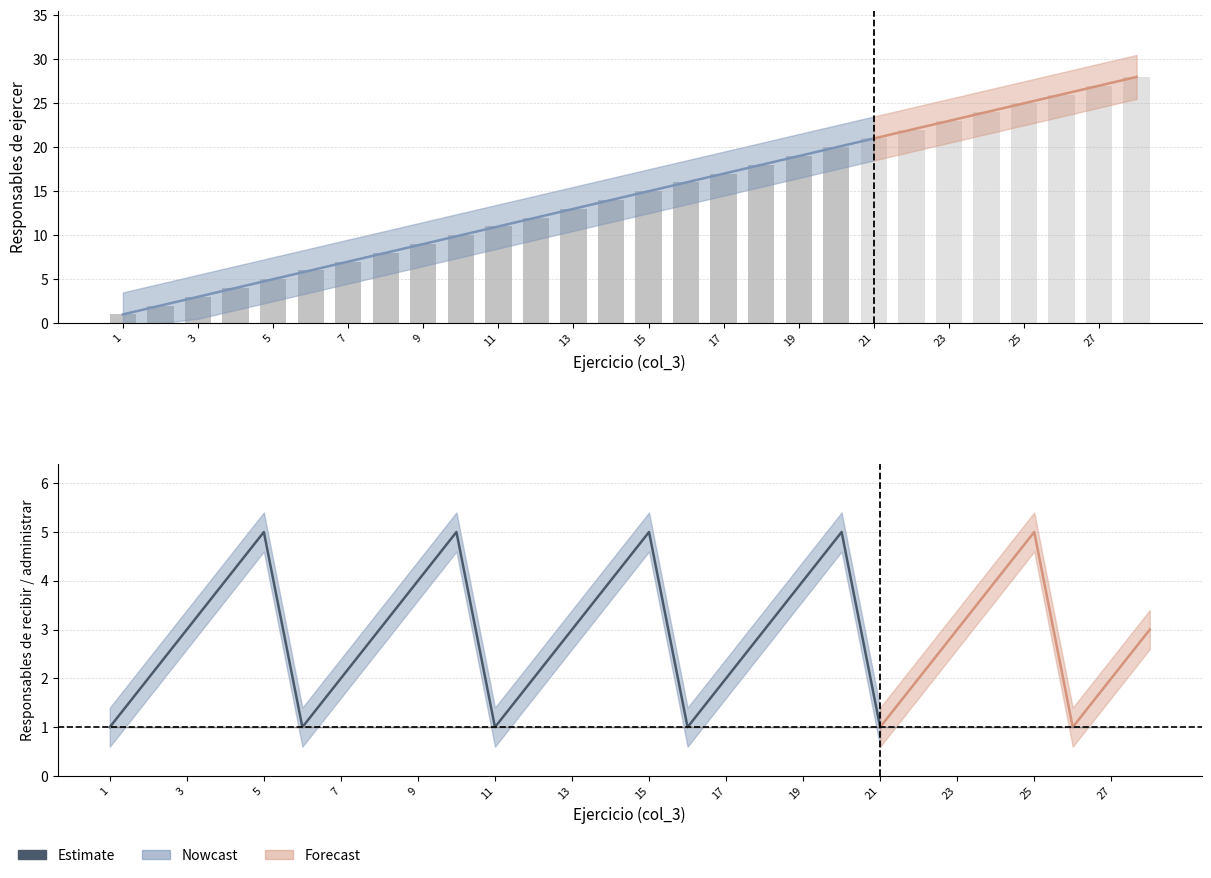

Reading left to right, extract all data points from this chart.

Responsables de recibir los ingresos: 1	2	3	4	5	1	2	3	4	5	1	2	3	4	5	1	2	3	4	5	1	2	3	4	5	1	2	3
Responsables de administrar los ingresos: 1	1	1	1	1	1	1	1	1	1	1	1	1	1	1	1	1	1	1	1	1	1	1	1	1	1	1	1
Responsables de ejercer los ingresos: 1	2	3	4	5	6	7	8	9	10	11	12	13	14	15	16	17	18	19	20	21	22	23	24	25	26	27	28